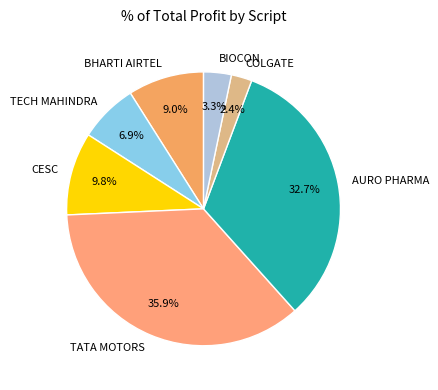

Count the number of slices in the pie.

7